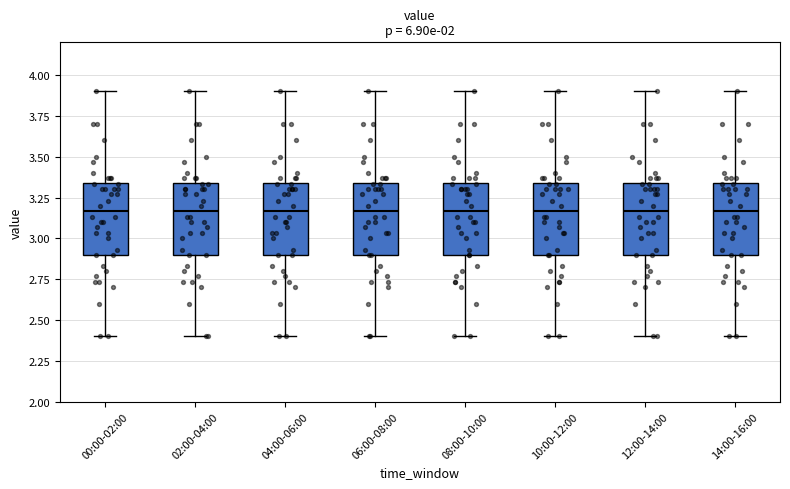

Reading left to right, transcribe this box plot: for each box, give where its median line is, the range the box spans, and where its two whiskers end, as read against the y-axis. The values are not printed on the chart, so give them approximately, as read against the axis.

00:00-02:00: median 3.15, box 2.90 to 3.35, whiskers 2.40 to 3.90
02:00-04:00: median 3.15, box 2.90 to 3.35, whiskers 2.40 to 3.90
04:00-06:00: median 3.15, box 2.90 to 3.35, whiskers 2.40 to 3.90
06:00-08:00: median 3.15, box 2.90 to 3.35, whiskers 2.40 to 3.90
08:00-10:00: median 3.15, box 2.90 to 3.35, whiskers 2.40 to 3.90
10:00-12:00: median 3.15, box 2.90 to 3.35, whiskers 2.40 to 3.90
12:00-14:00: median 3.15, box 2.90 to 3.35, whiskers 2.40 to 3.90
14:00-16:00: median 3.15, box 2.90 to 3.35, whiskers 2.40 to 3.90